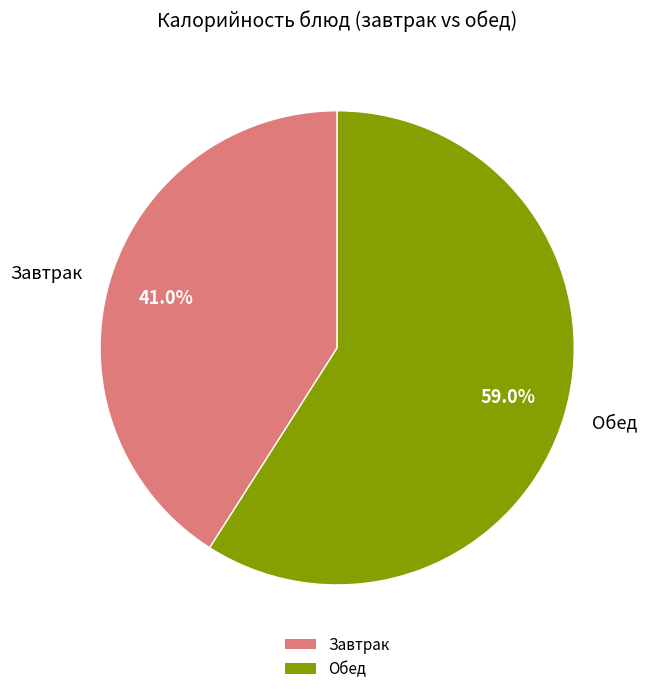

Which category accounts for the majority?

Обед